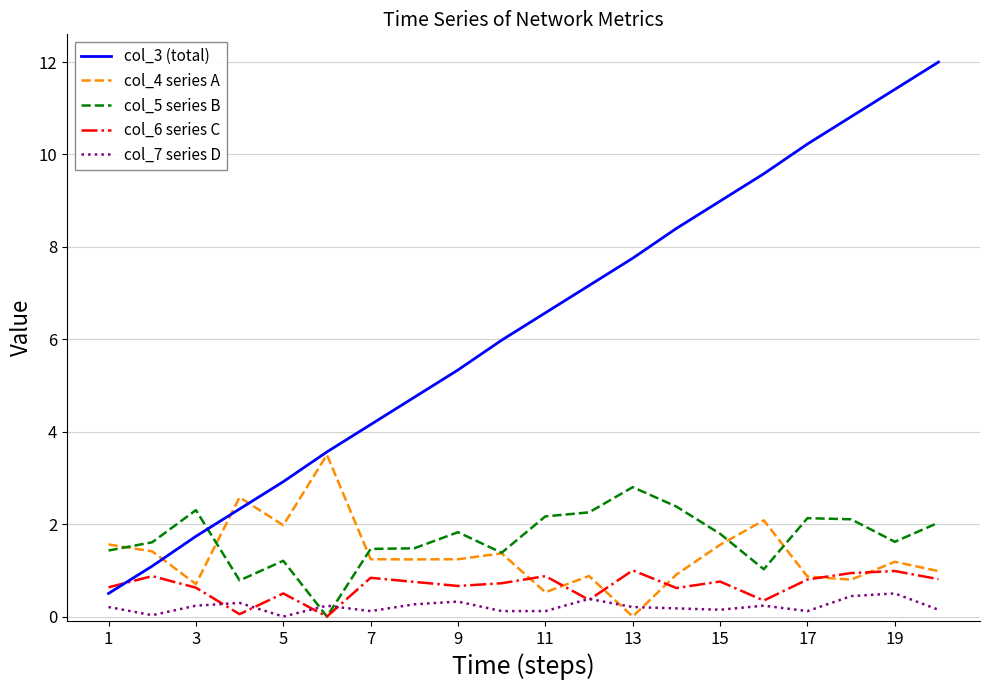

What is the greatest value displayed?

12.0